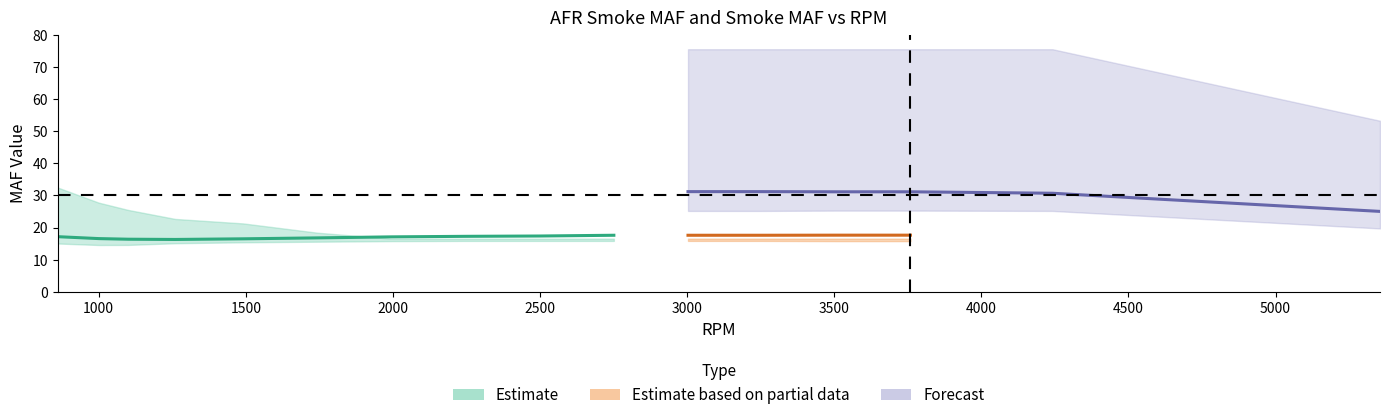

How many intersections are there between afr_smoke_maf_upper and smoke_maf_mid?

1